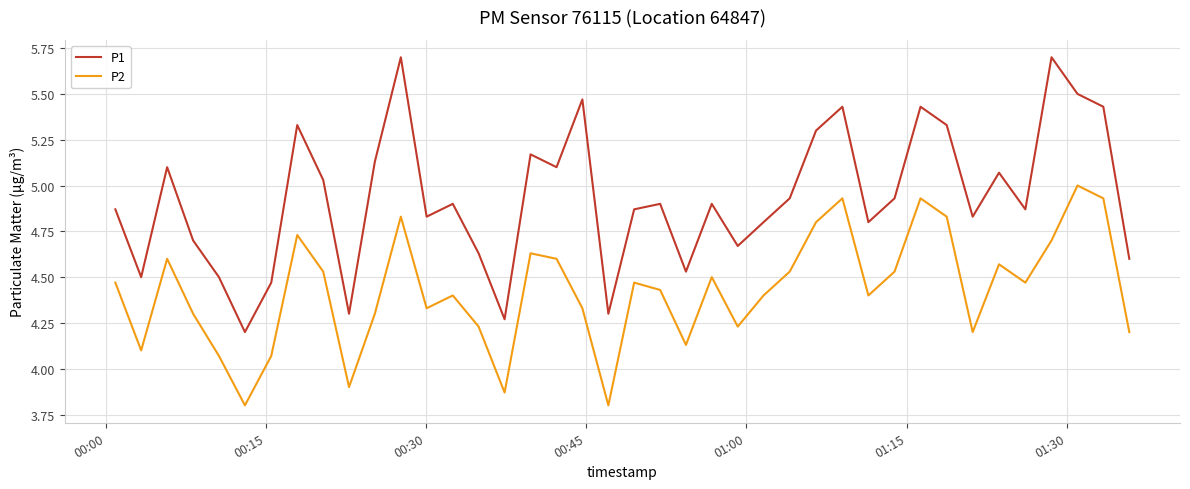

How many interior local peaks does the P1 series have?

12